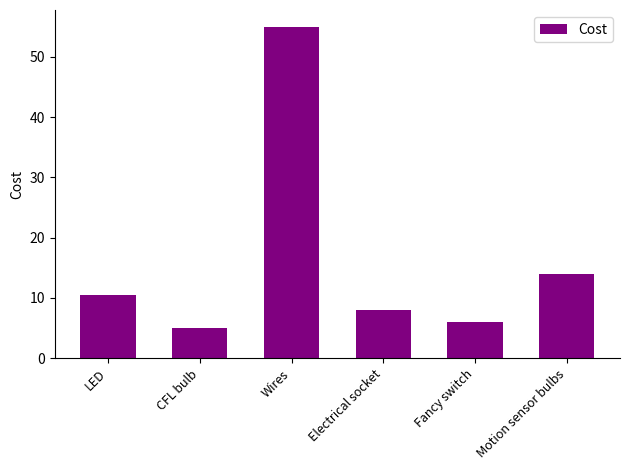

What position from the right is Motion sensor bulbs?

1